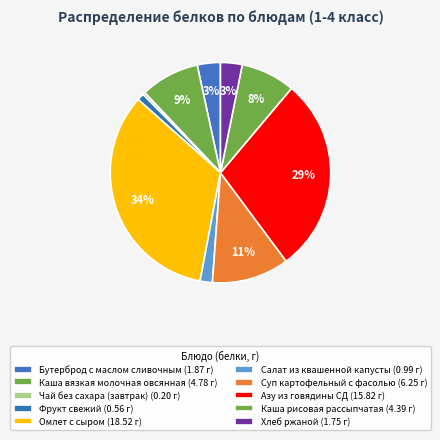

What is the change in value from Фрукт свежий to Хлеб ржаной?

+1.2